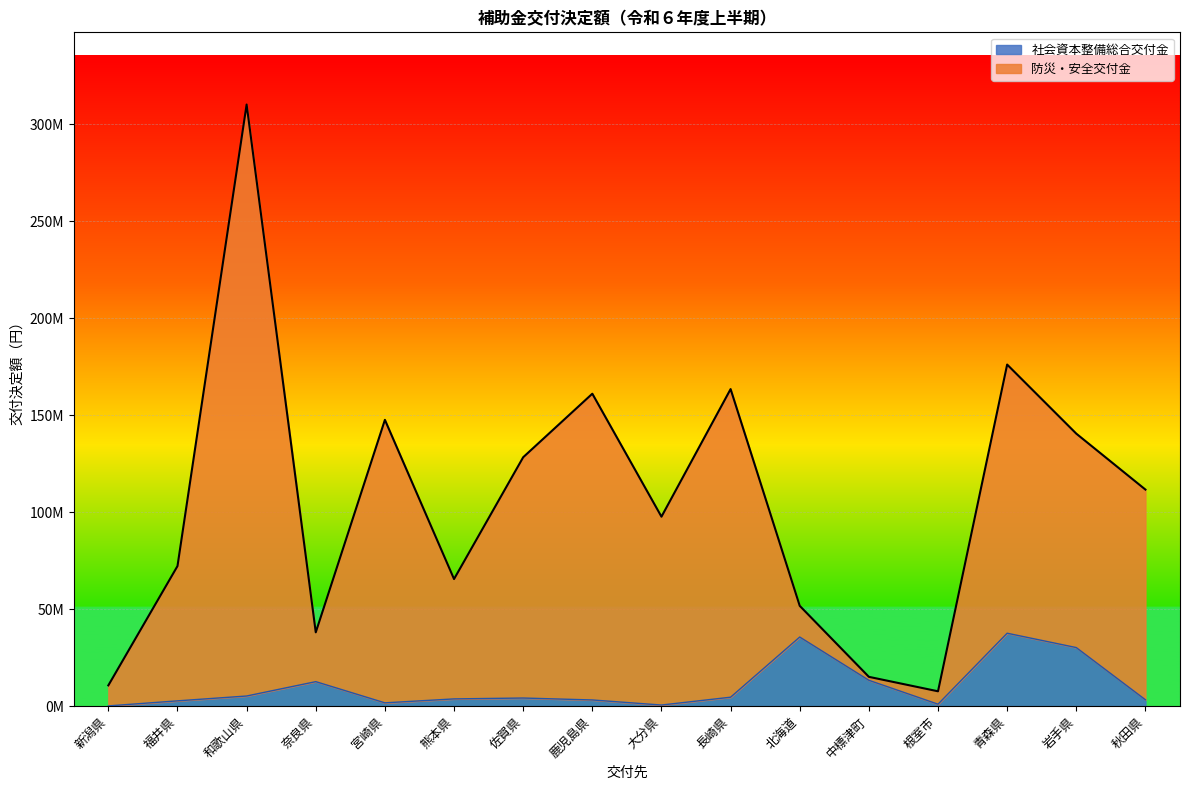

Is it true that 防災・安全交付金 equals 22479220 at 中標津町?

False